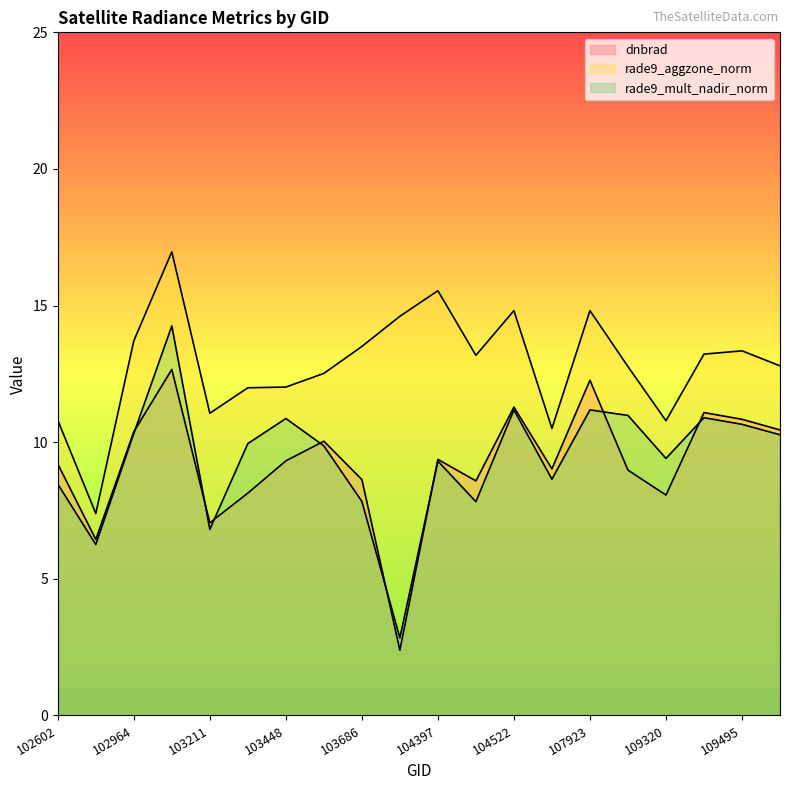

At which label does dnbrad first exceed 9?

102602